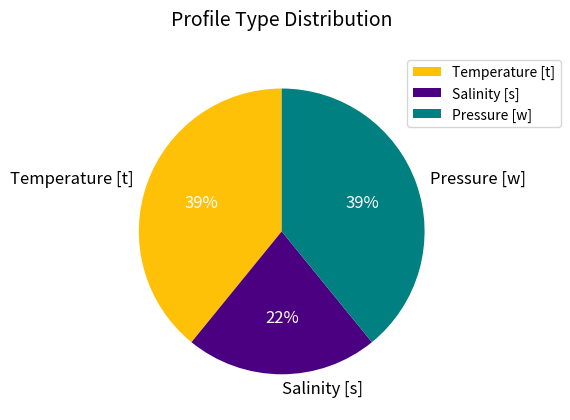

Is it true that Temperature [t] is 39% of the pie?

True